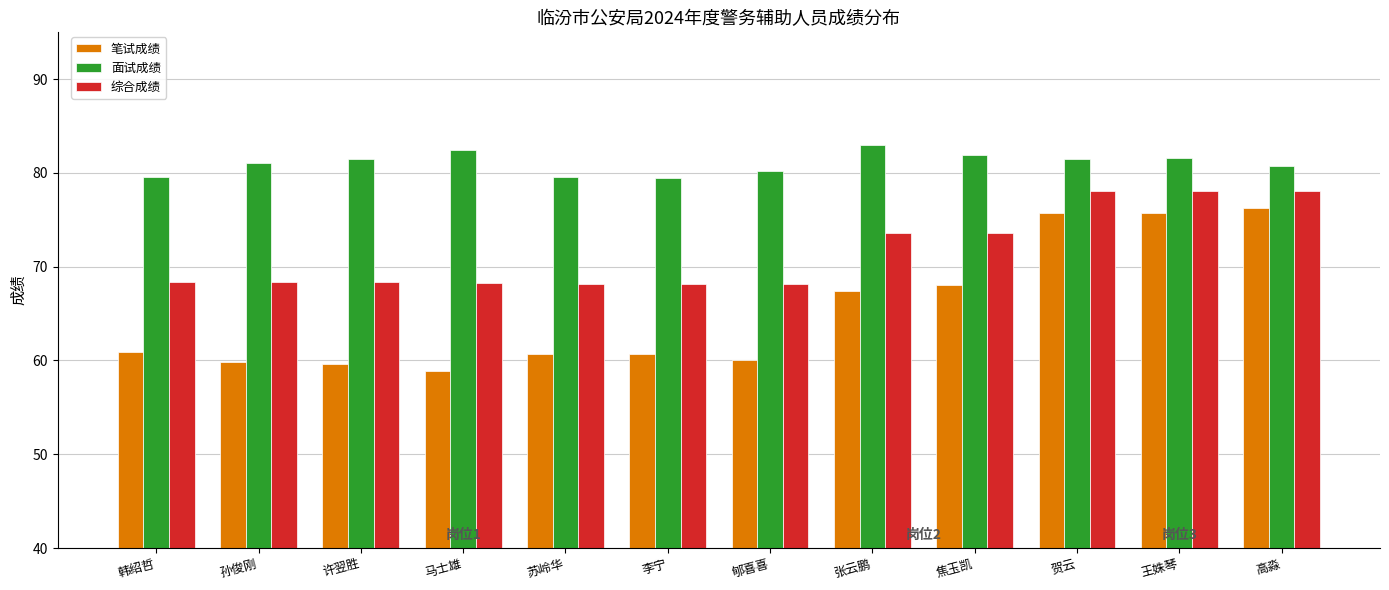

The value of 笔试成绩 at 王姝琴 is 119.9. True or false?

False